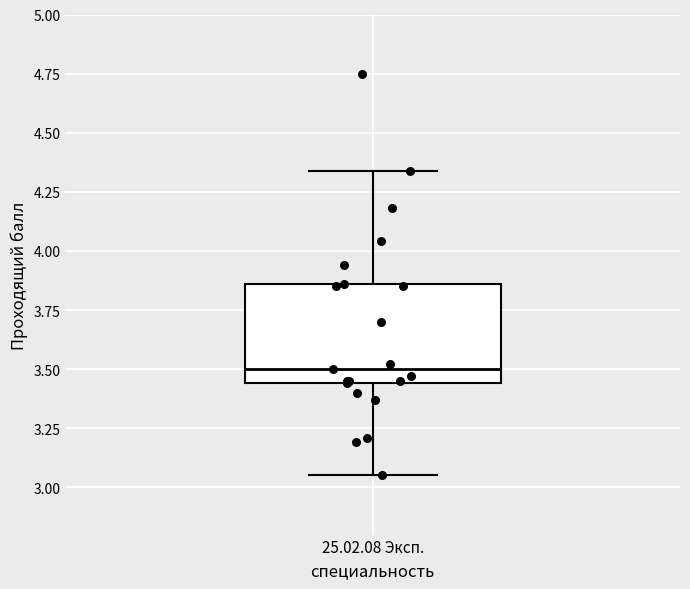

Read this box plot against the y-axis: the position of the median line, the range covered by the box, and the ends of both whiskers. The values are not printed on the chart, so give them approximately, as read against the axis.

median 3.50, box 3.45 to 3.85, whiskers 3.05 to 4.35